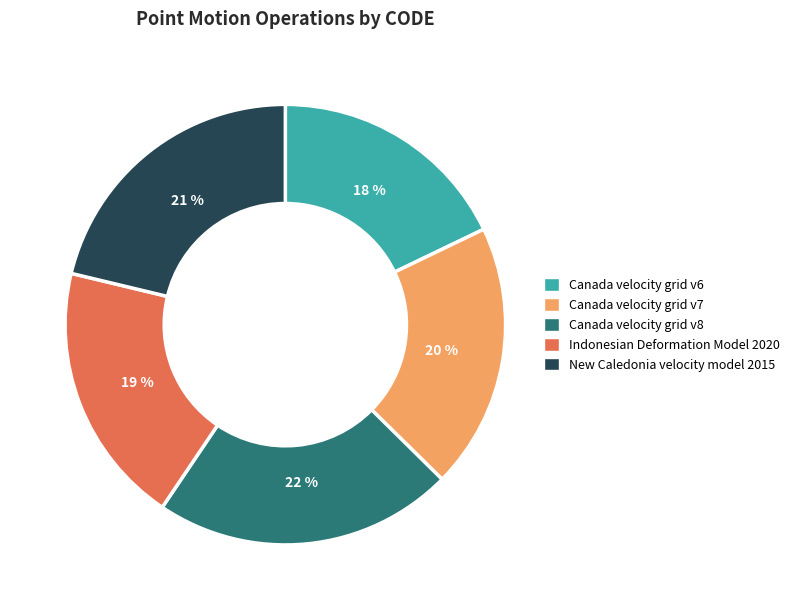

True or false: Indonesian Deformation Model 2020 accounts for 19% of the total.

True